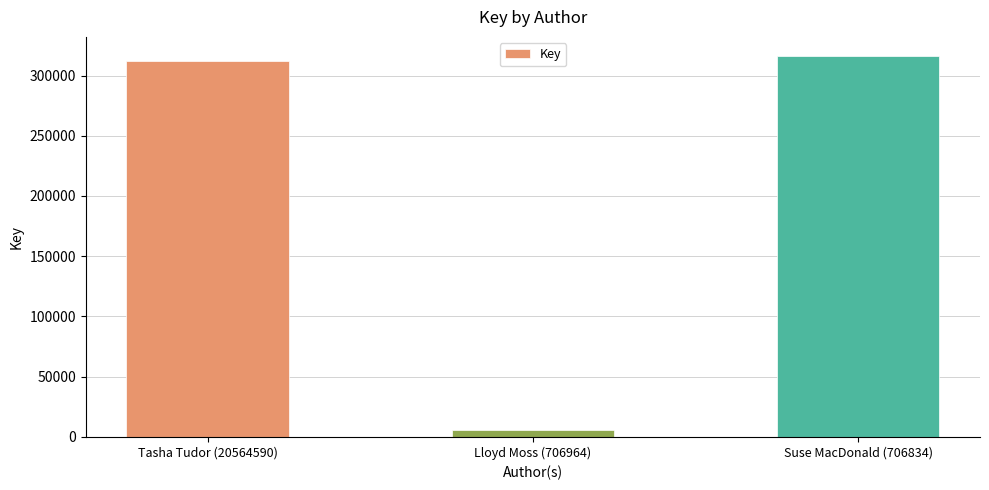

Reading left to right, what are all the values shown in this chart?

Tasha Tudor (20564590)=311972	Lloyd Moss (706964)=5953	Suse MacDonald (706834)=316283